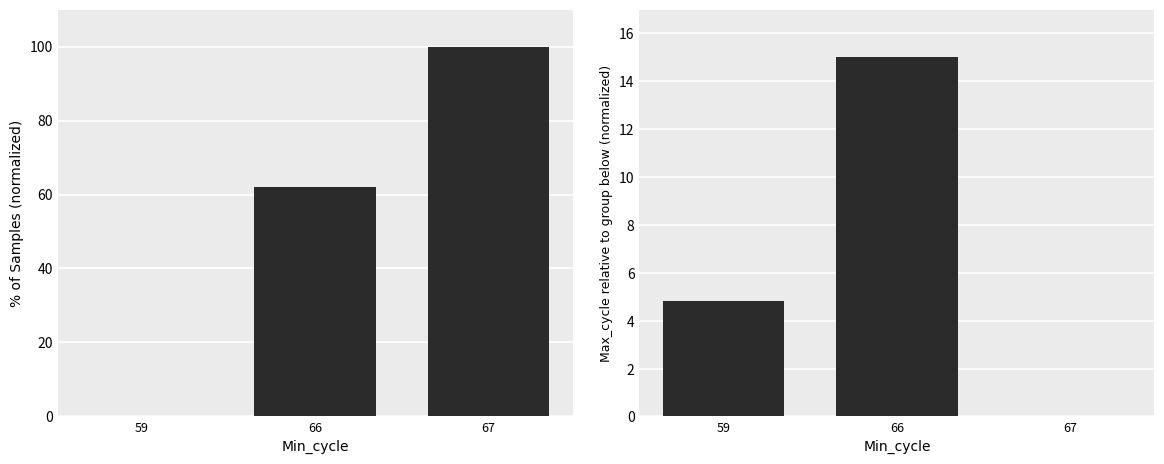

What is the sum of all Max_cycle values?

19.8